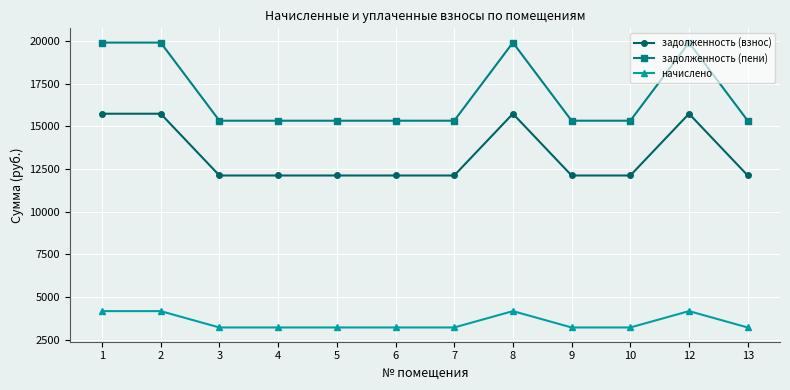

What is the total value across all series at 7?

30664.8